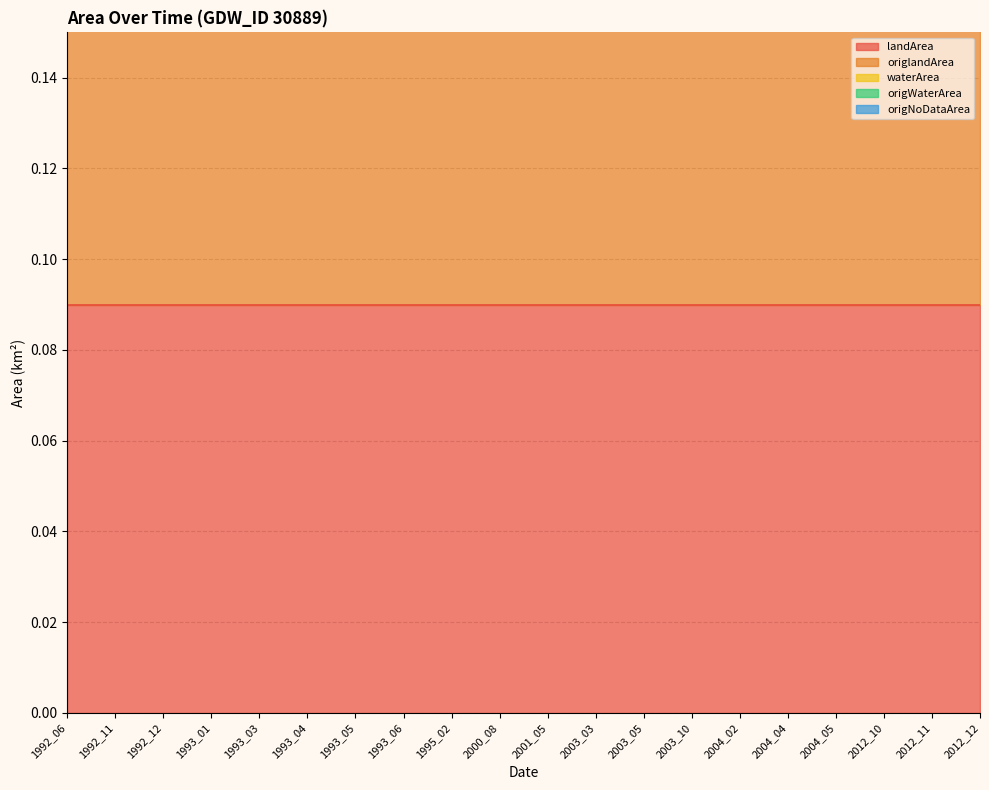

Which series has the largest range (max minus min)?

landArea